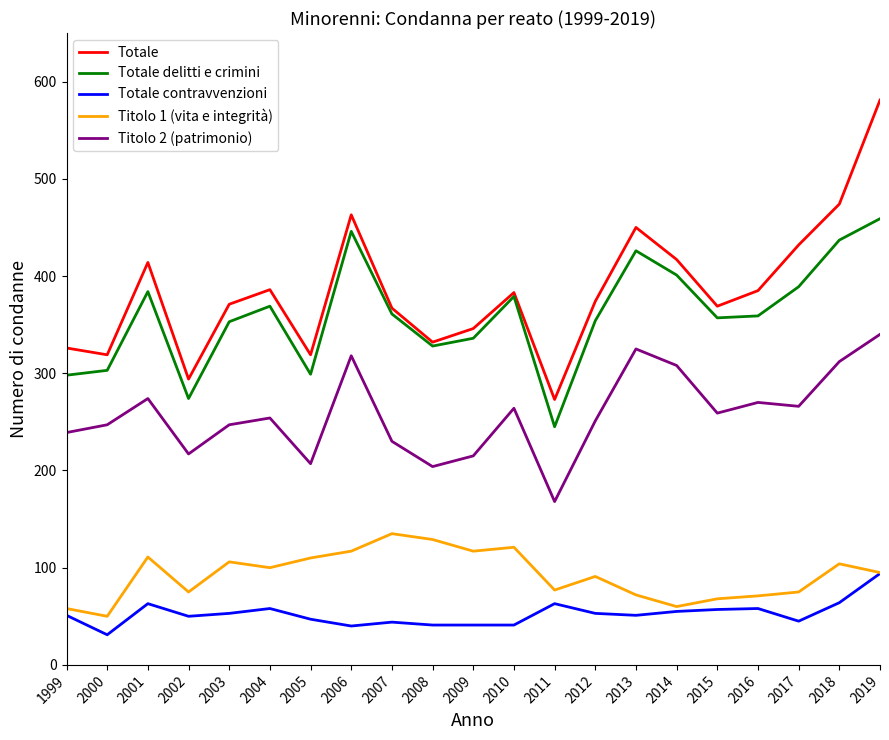

Is the value of Totale delitti e crimini at 1999 greater than the value of Totale at 2005?

No